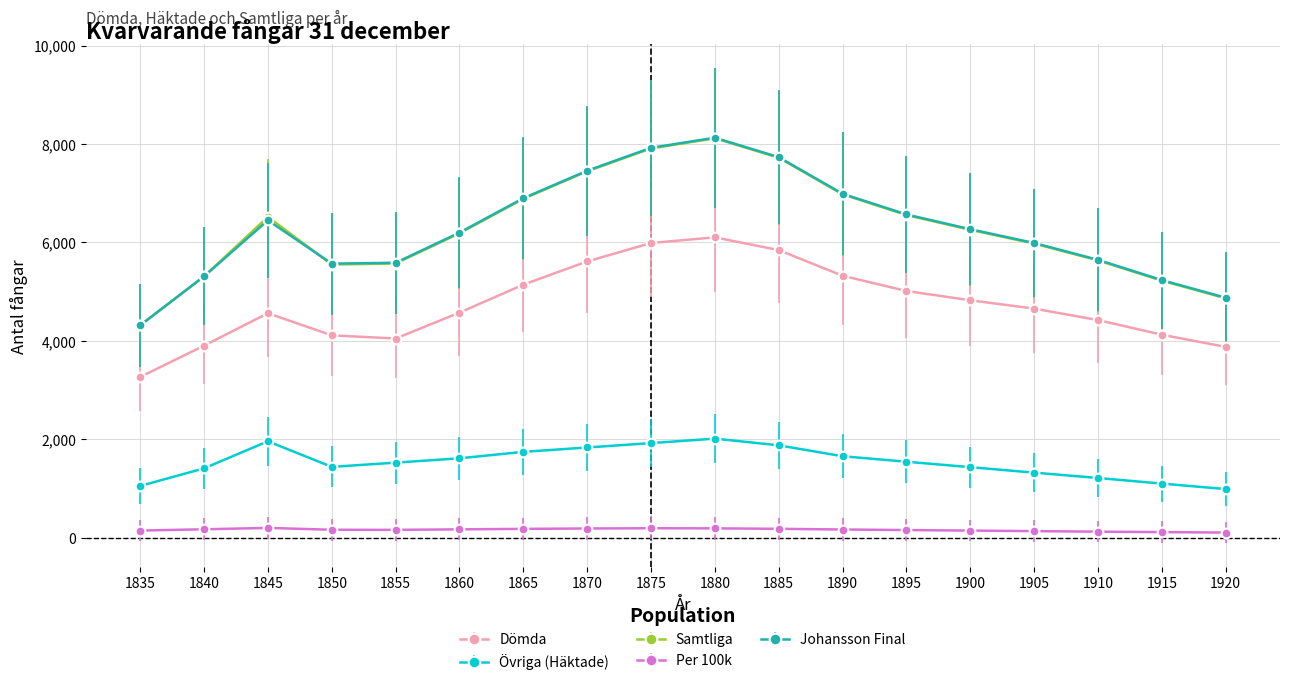

What is the sum of the Dömda values at 1900 and 1865?

9964.0